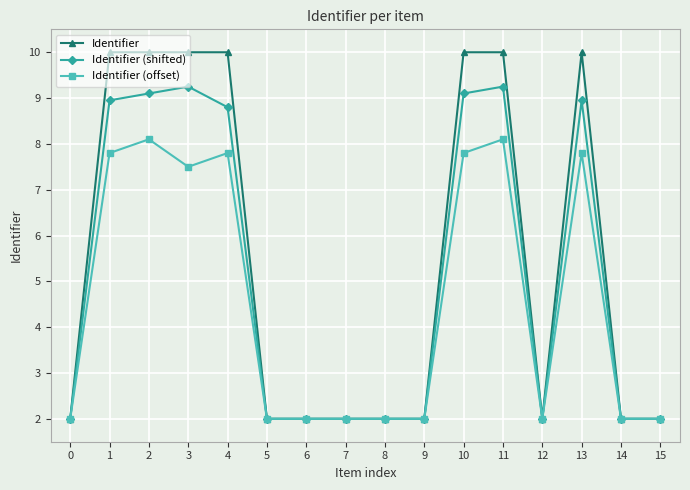

At which category does Identifier (offset) reach its first local peak?

2